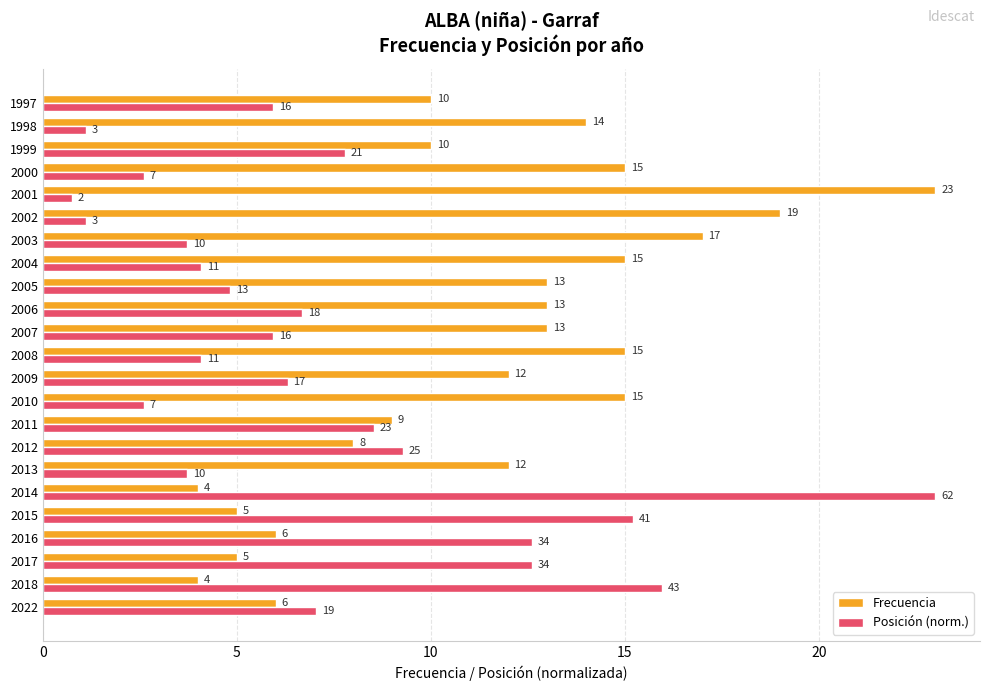

What is the difference between the maximum and minimum values in the Posición (norm.) series?

22.3